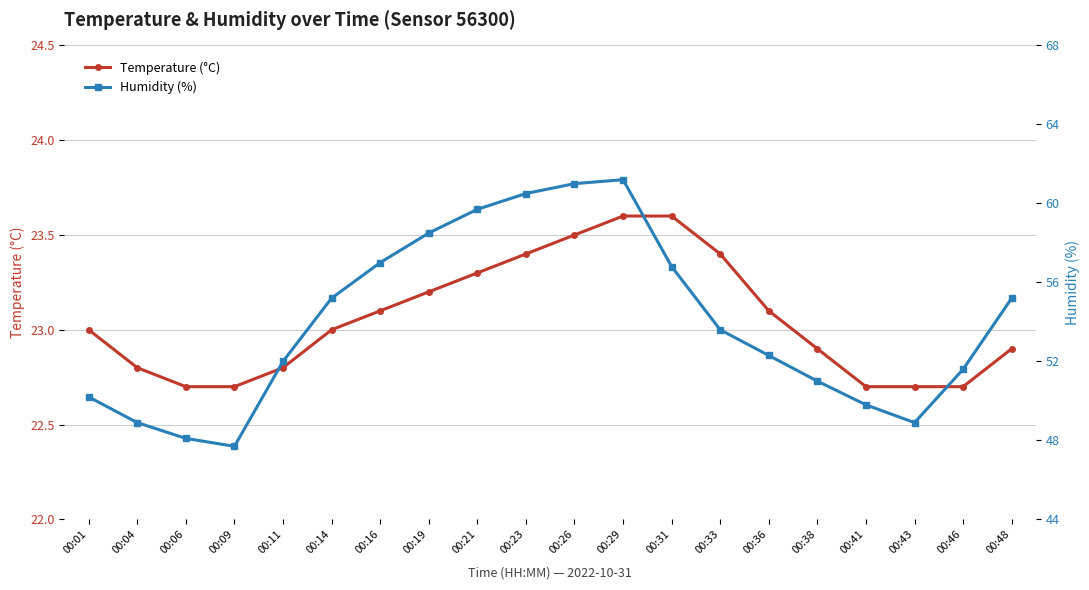

What is the lowest value of the Temperature (°C) series?

22.7